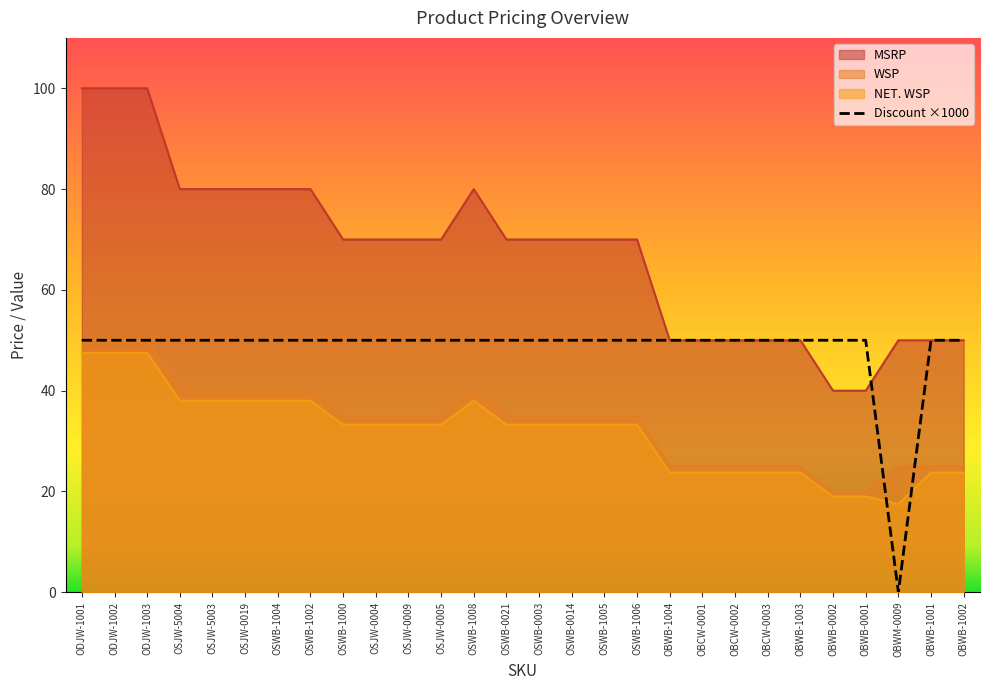

True or false: NET. WSP and MSRP intersect in this chart.

False